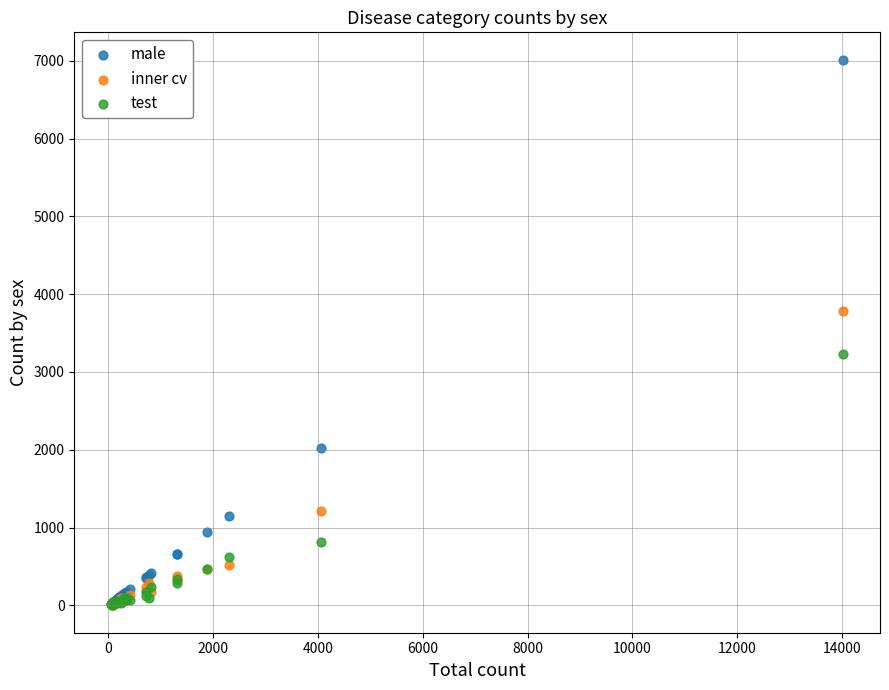

What are all the series names shown in the legend?

male, inner cv, test